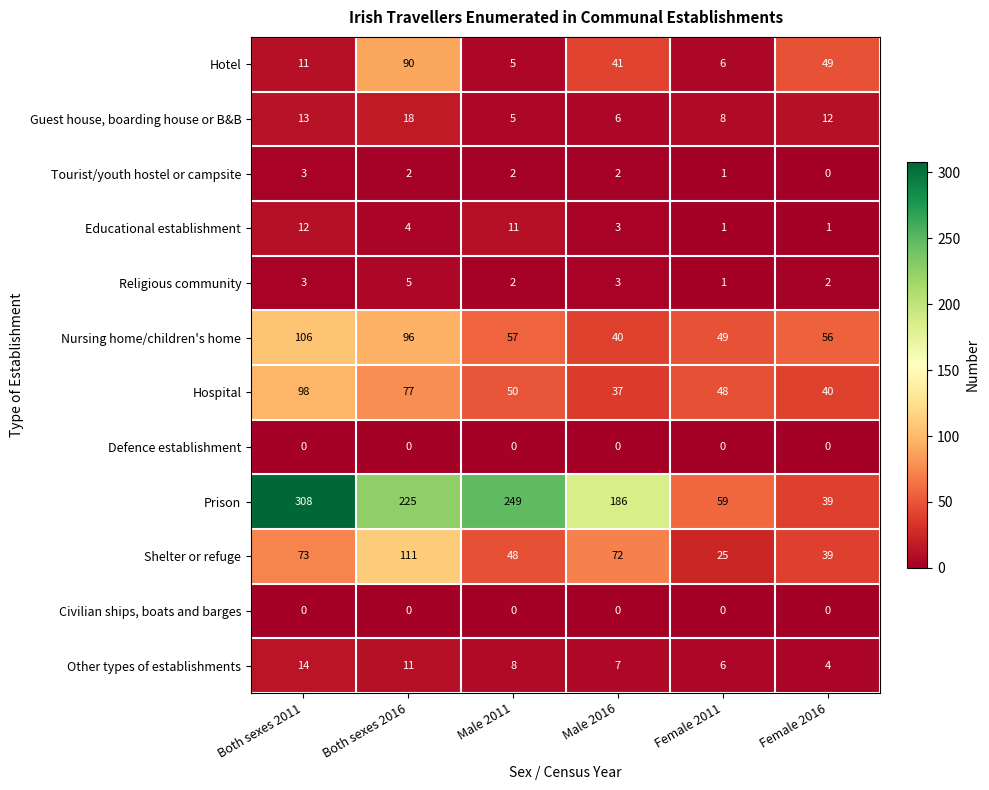

The Religious community series shows 2 at Female 2016. True or false?

True